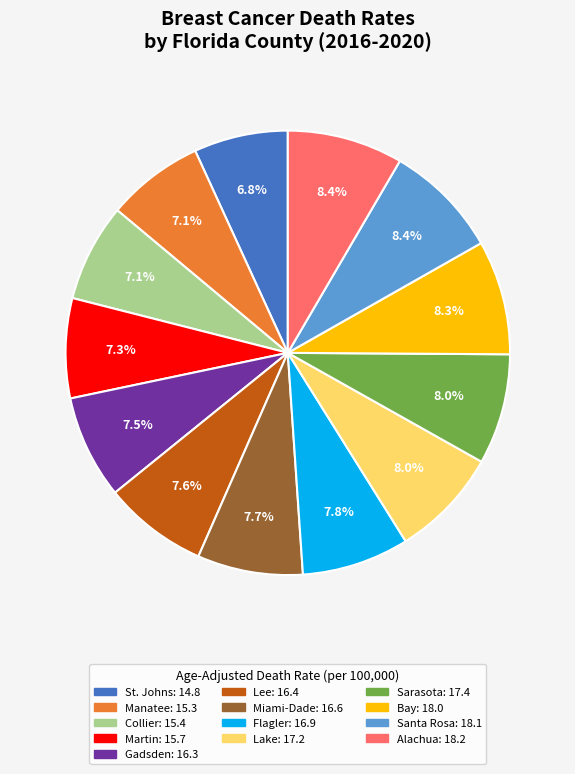

To the nearest percent, what percentage of the pie is St. Johns?

7%